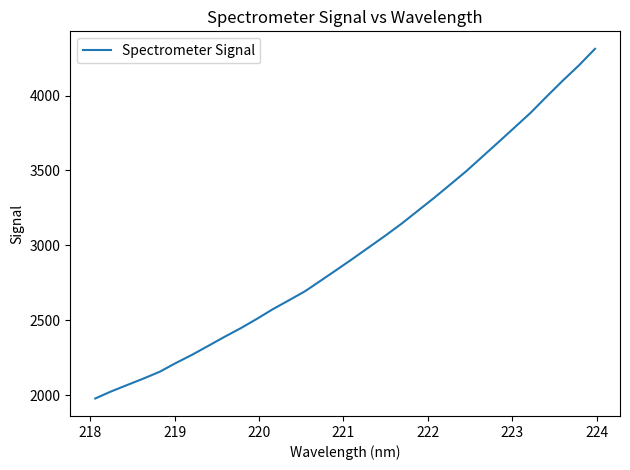

What is the maximum value shown in the chart?

4311.8